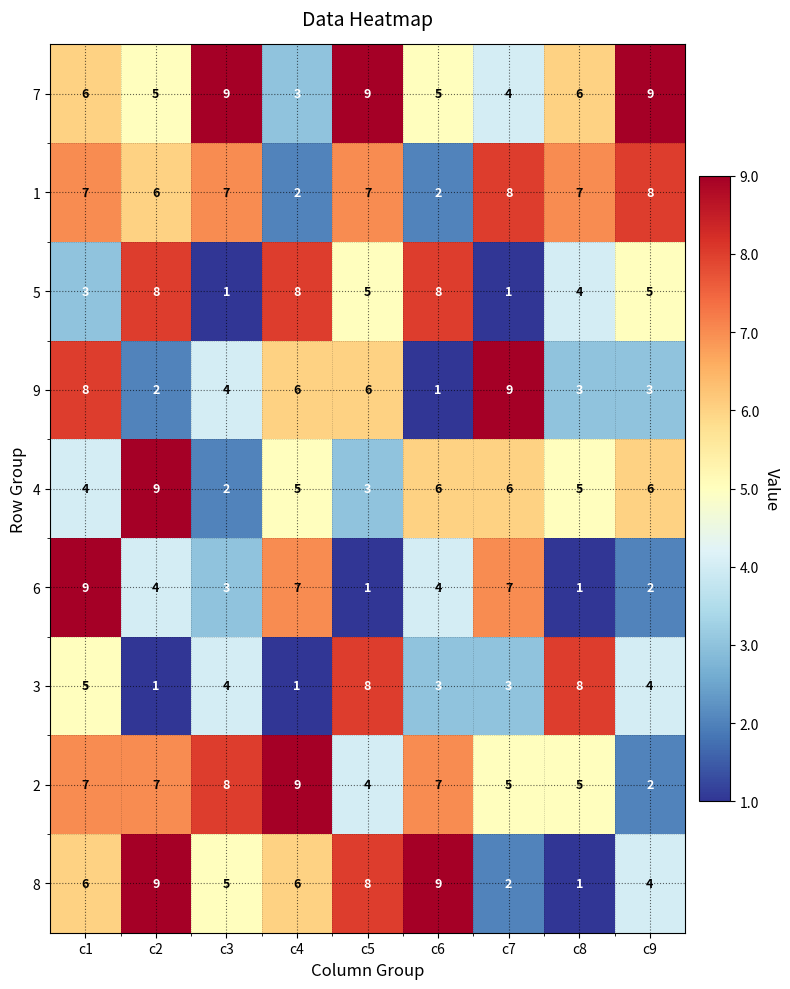

The 8 series shows 3 at c7. True or false?

False